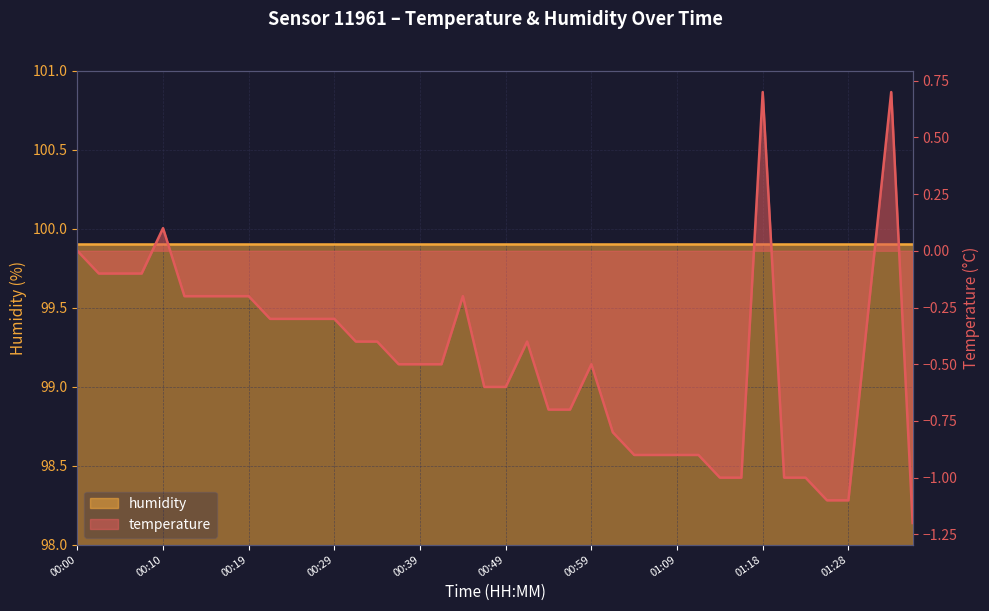

What value does the data have at 01:28?

-1.1